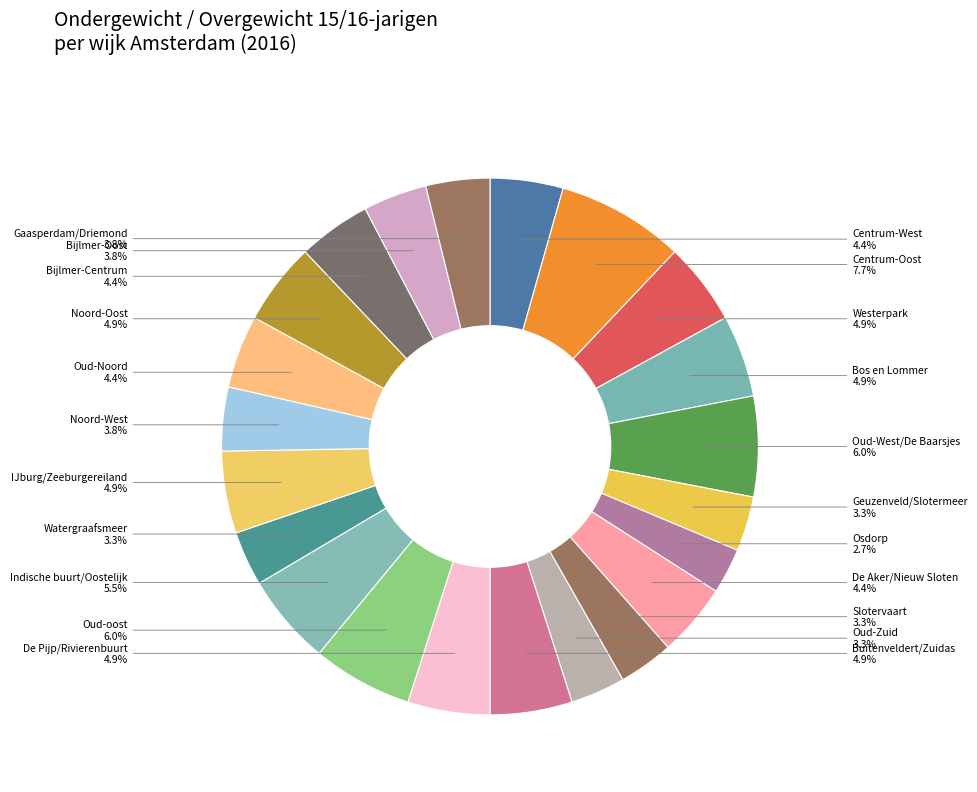

Which category has the smallest portion of the pie?

Osdorp